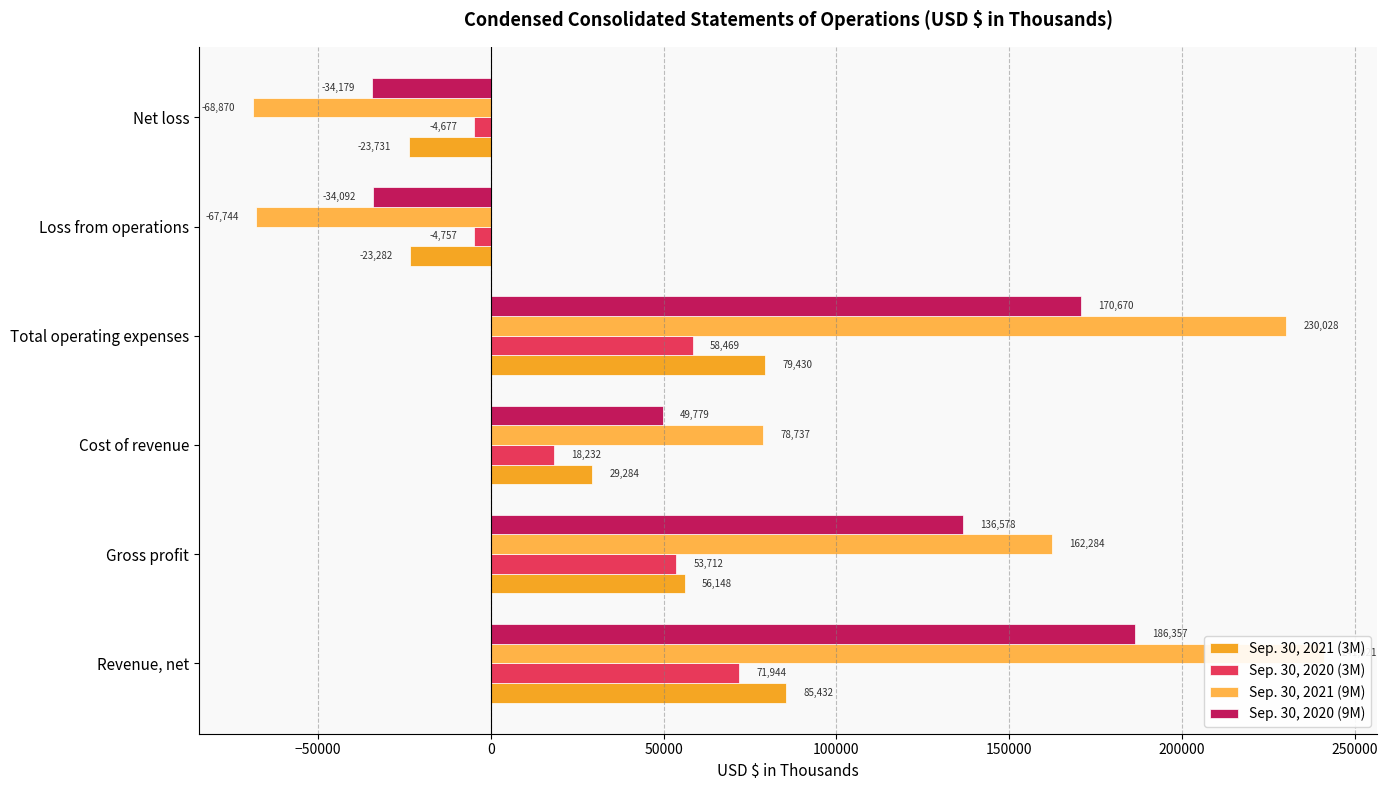

How many bars are there in total?

24